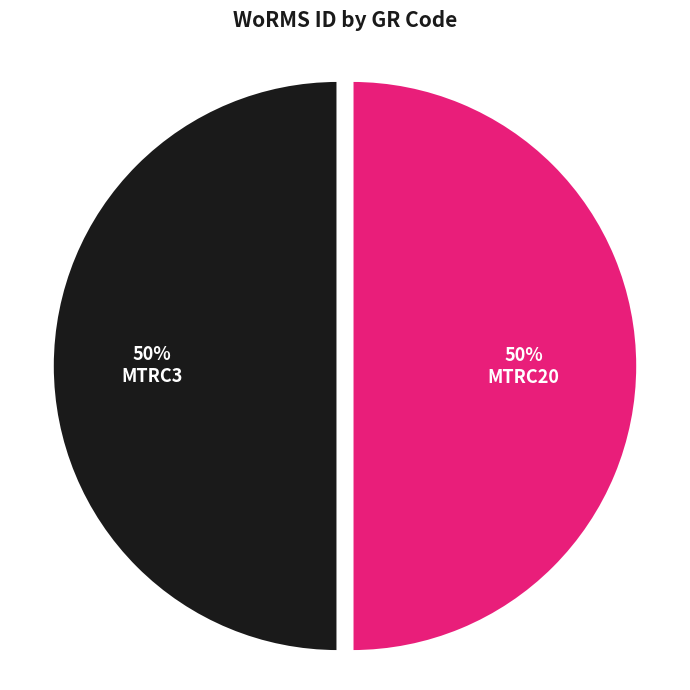

To the nearest percent, what portion does MTRC3 represent?

50%